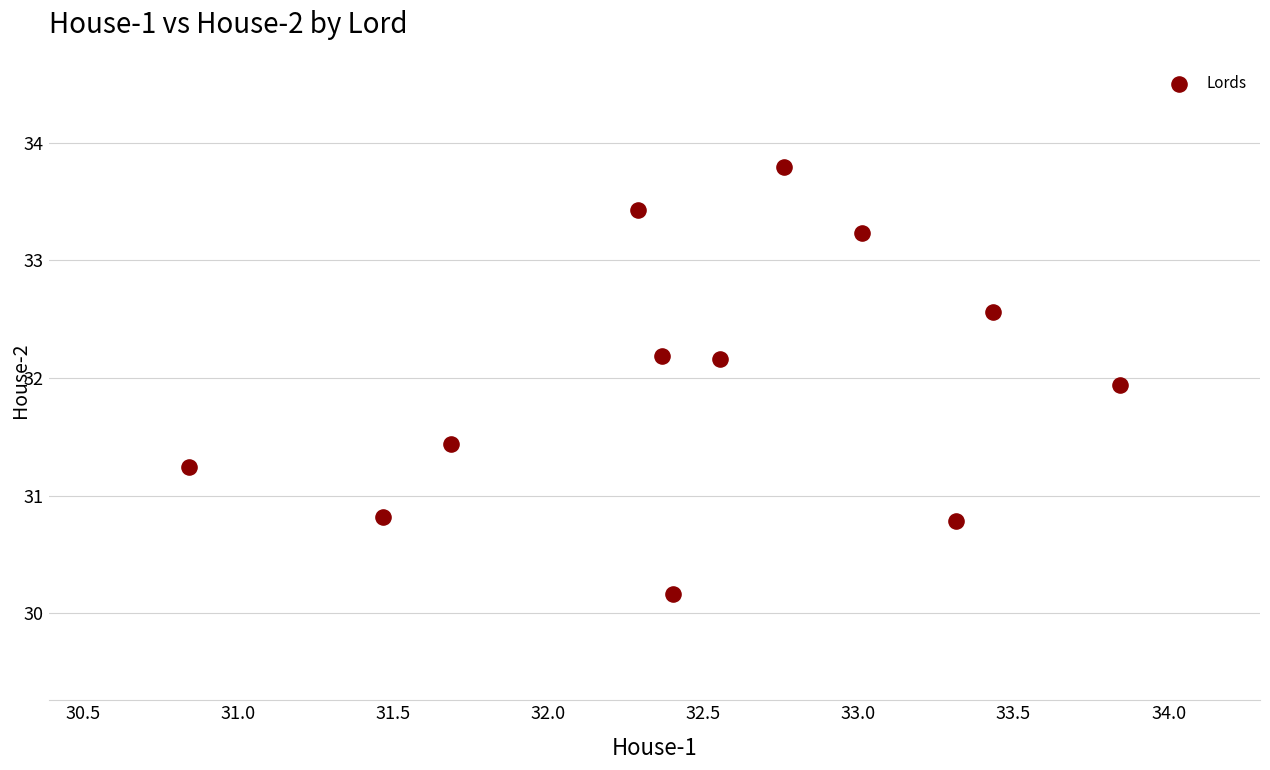

What is the range of Y values (max minus min)?

3.6